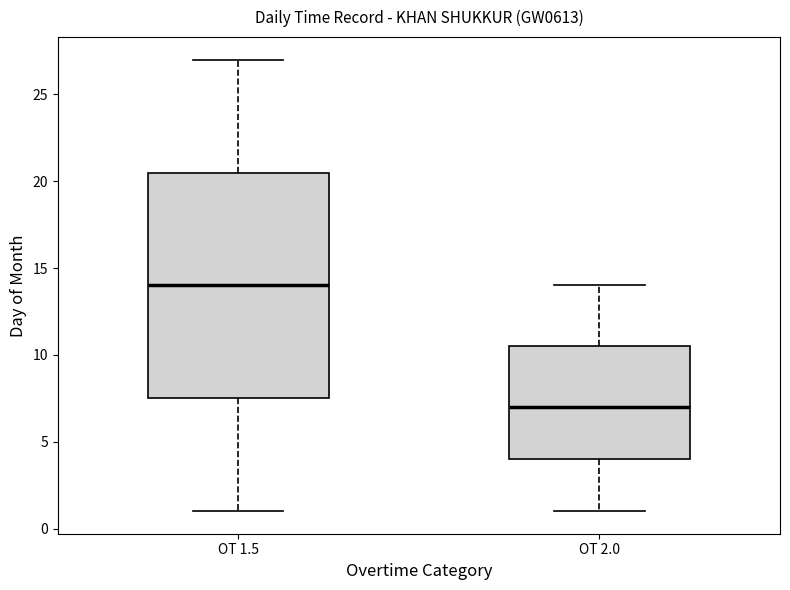

Where is the upper edge of the box for OT 2.0 on the y-axis? The values are not printed on the chart, so give them approximately, as read against the axis.

10.5